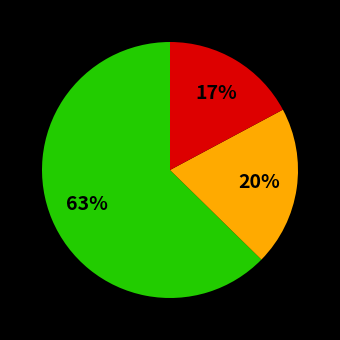

To the nearest percent, what is the average slice percentage?

33%